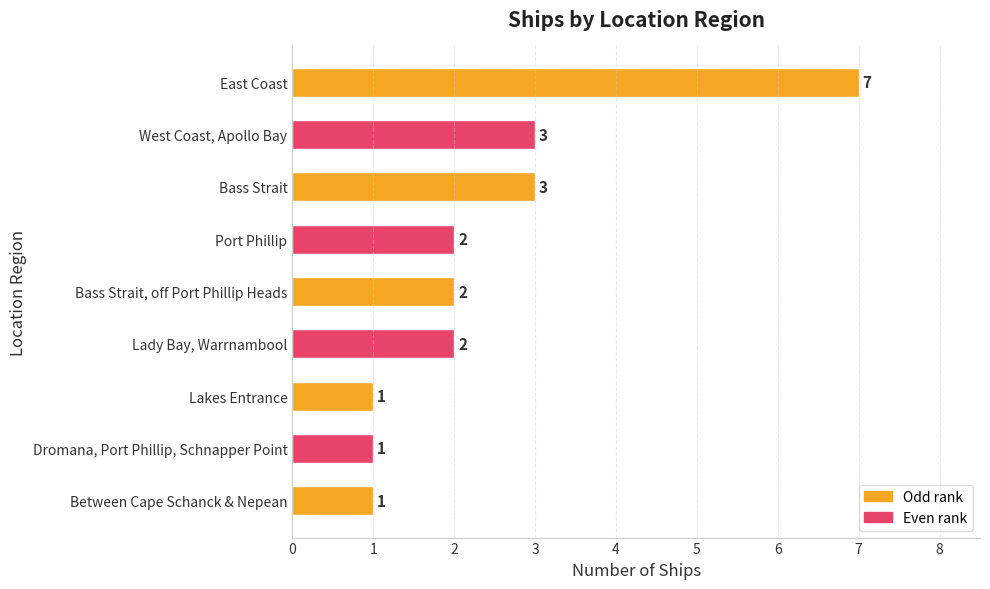

The chart shows a value of 3 at Port Phillip. True or false?

False